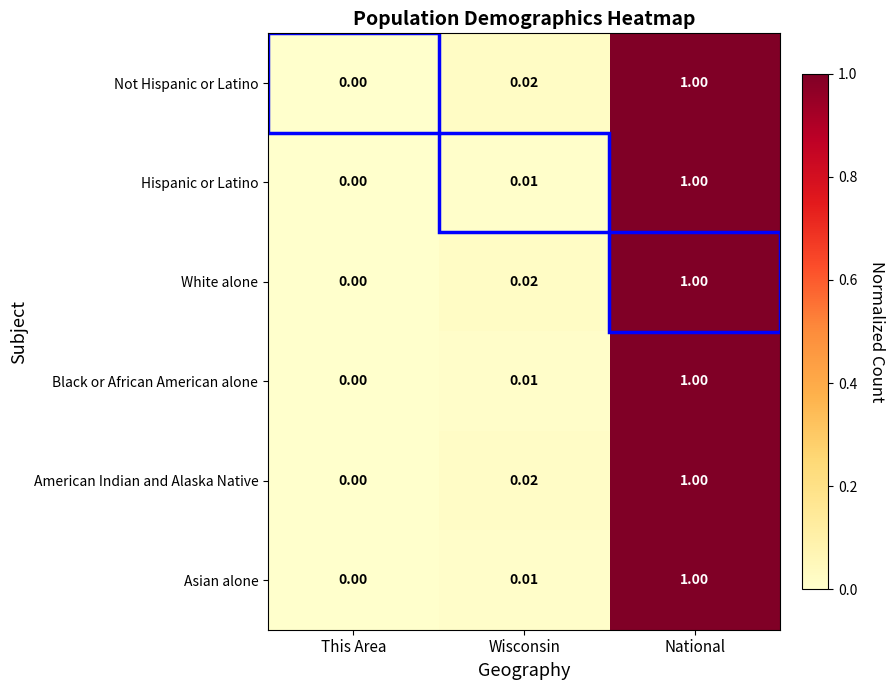

Which category has the highest value across all series?

National